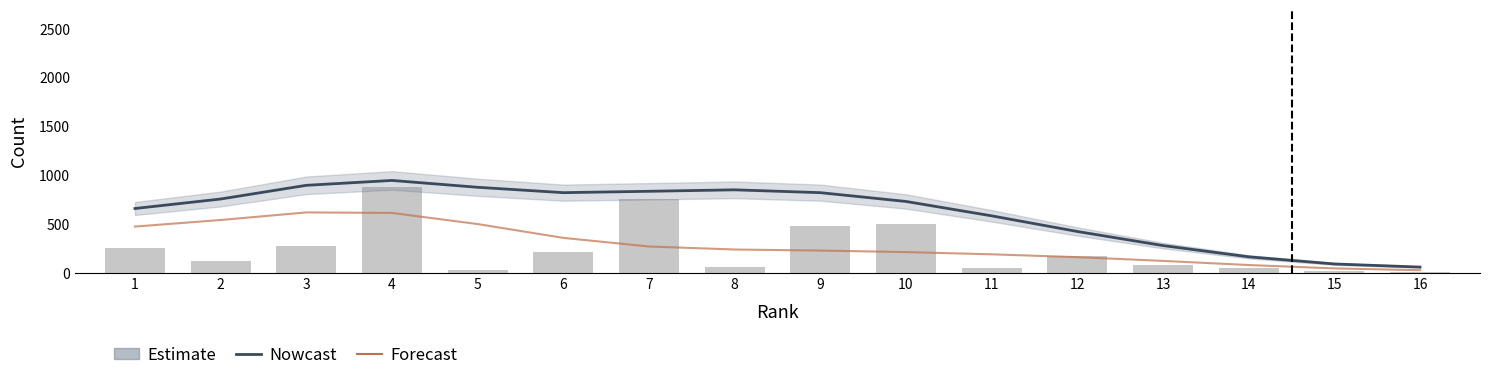

Are the bars horizontal?

No